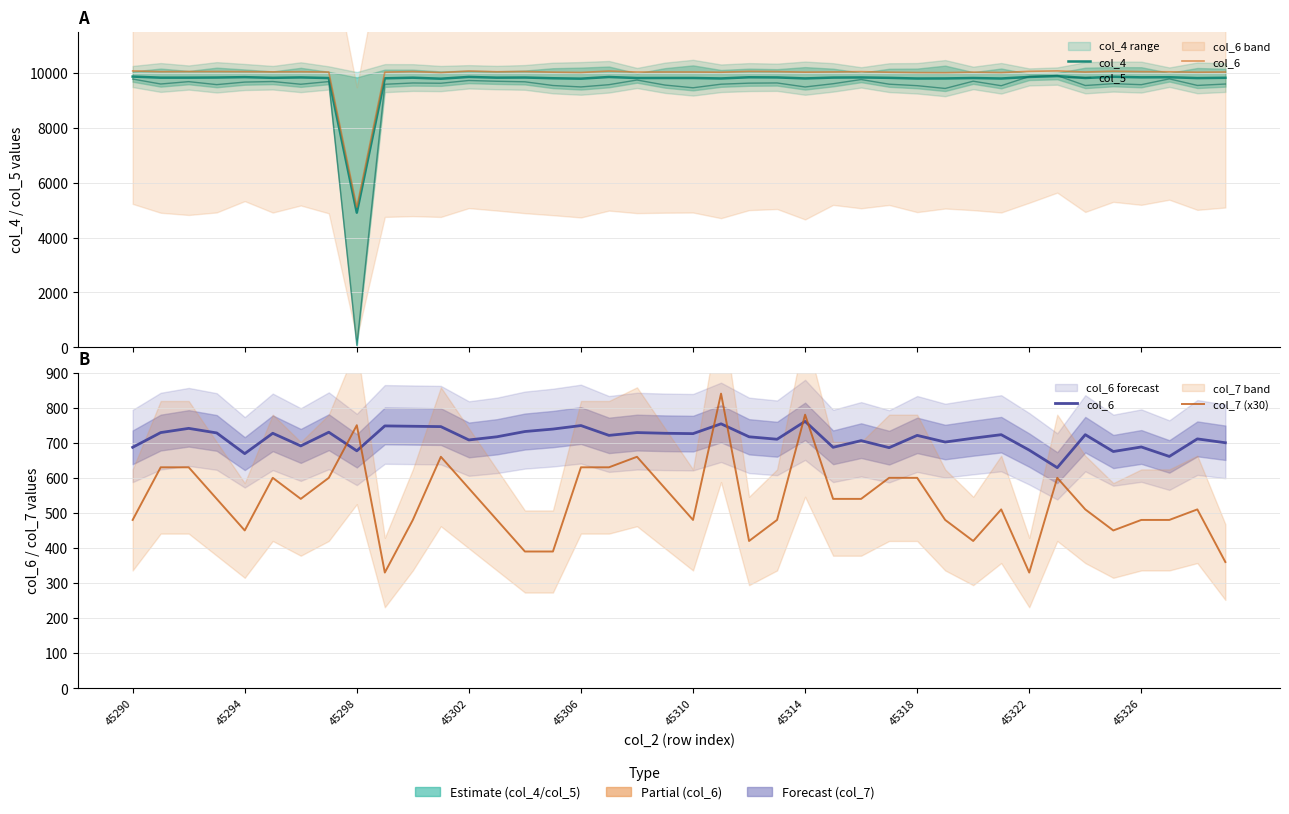

What is the maximum value for col_5?

9898.0